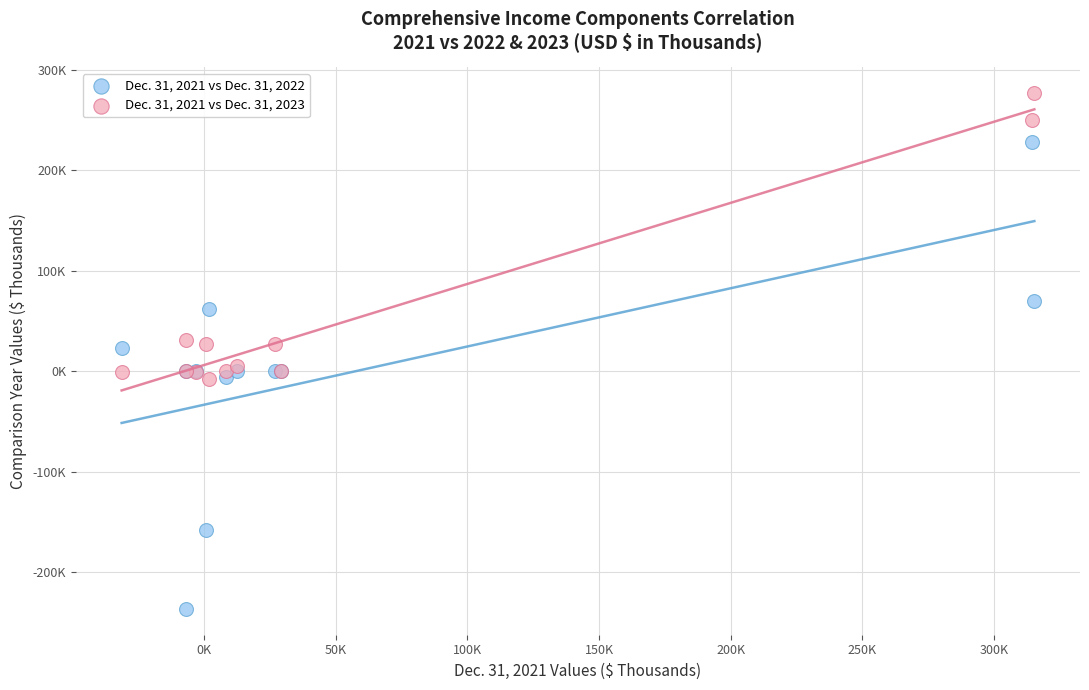

Which series has the largest Y range (max minus min)?

Dec. 31, 2021 vs Dec. 31, 2022